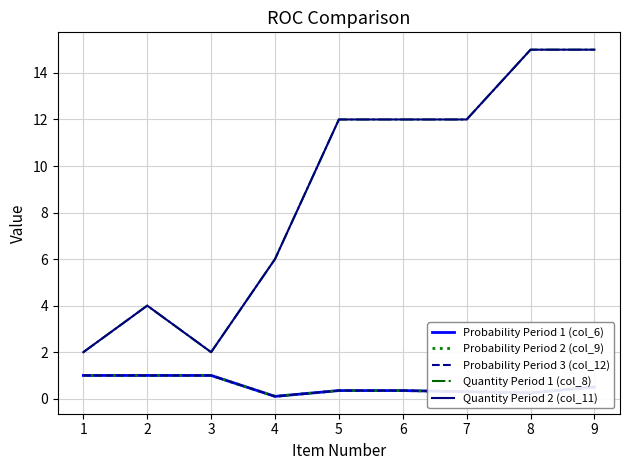

What is the minimum value for Quantity Period 1 (col_8)?

2.0